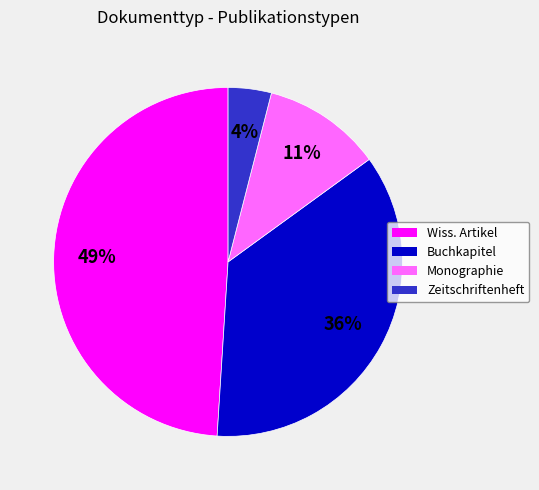

Which has a higher value, Wiss. Artikel or Zeitschriftenheft?

Wiss. Artikel